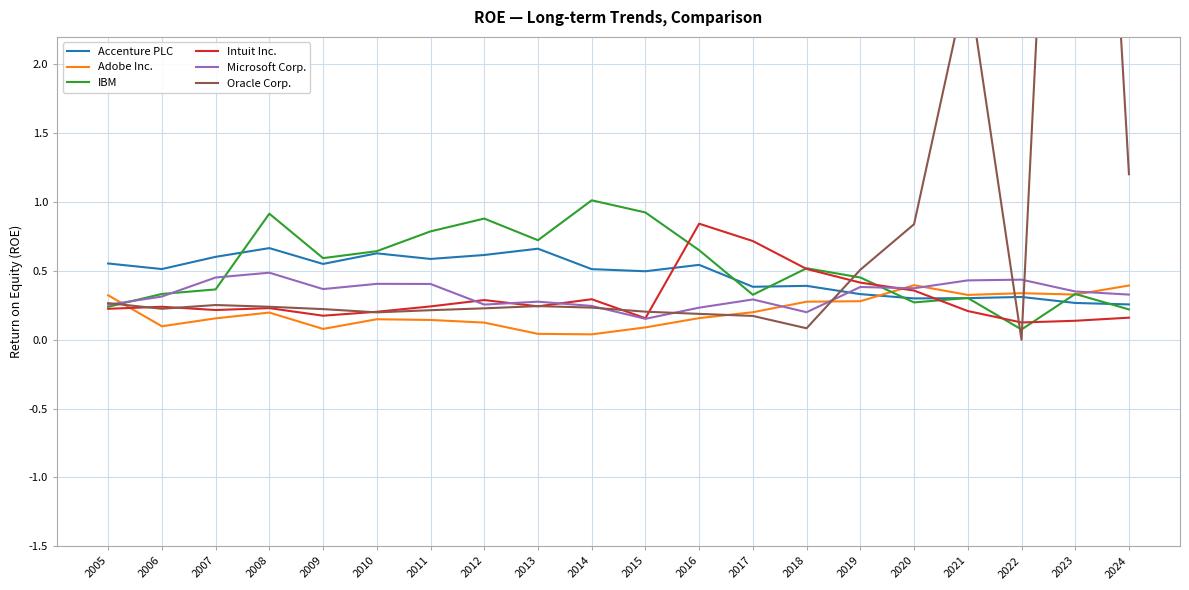

Reading left to right, list all the values displayed in this chart.

Accenture PLC: 0.6	0.5	0.6	0.7	0.6	0.6	0.6	0.6	0.7	0.5	0.5	0.5	0.4	0.4	0.3	0.3	0.3	0.3	0.3	0.3
Adobe Inc.: 0.3	0.1	0.2	0.2	0.1	0.1	0.1	0.1	0.0	0.0	0.1	0.2	0.2	0.3	0.3	0.4	0.3	0.3	0.3	0.4
IBM: 0.2	0.3	0.4	0.9	0.6	0.6	0.8	0.9	0.7	1.0	0.9	0.7	0.3	0.5	0.5	0.3	0.3	0.1	0.3	0.2
Intuit Inc.: 0.2	0.2	0.2	0.2	0.2	0.2	0.2	0.3	0.2	0.3	0.2	0.8	0.7	0.5	0.4	0.4	0.2	0.1	0.1	0.2
Microsoft Corp.: 0.3	0.3	0.5	0.5	0.4	0.4	0.4	0.3	0.3	0.2	0.2	0.2	0.3	0.2	0.4	0.4	0.4	0.4	0.4	0.3
Oracle Corp.: 0.3	0.2	0.3	0.2	0.2	0.2	0.2	0.2	0.2	0.2	0.2	0.2	0.2	0.1	0.5	0.8	2.6	0.0	7.9	1.2